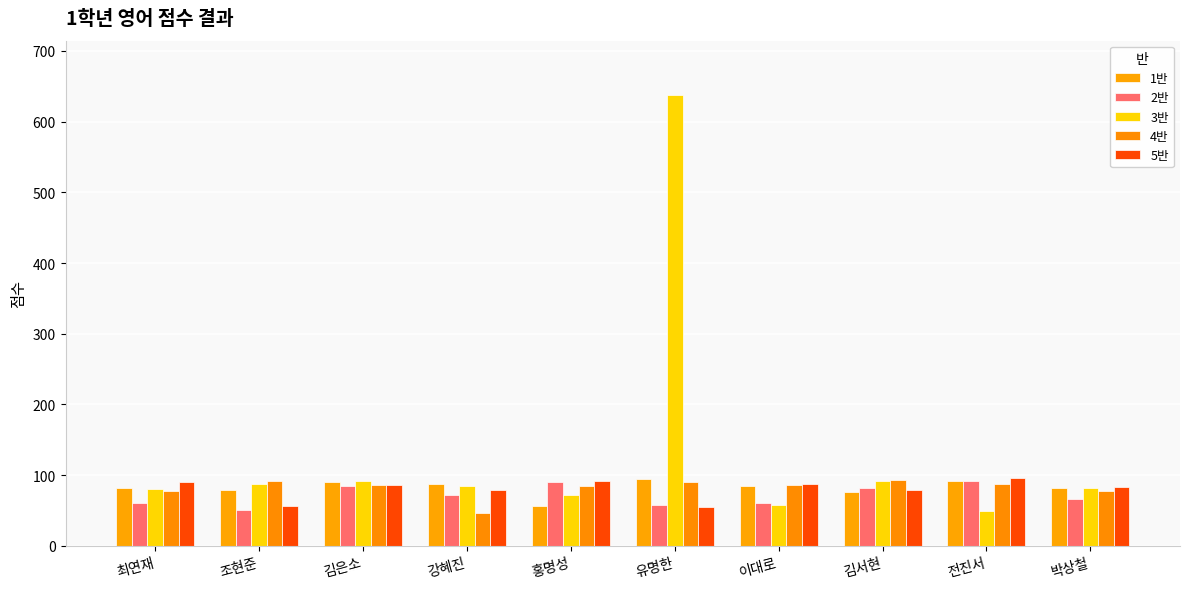

How many data points in 5반 are less than 86?

5